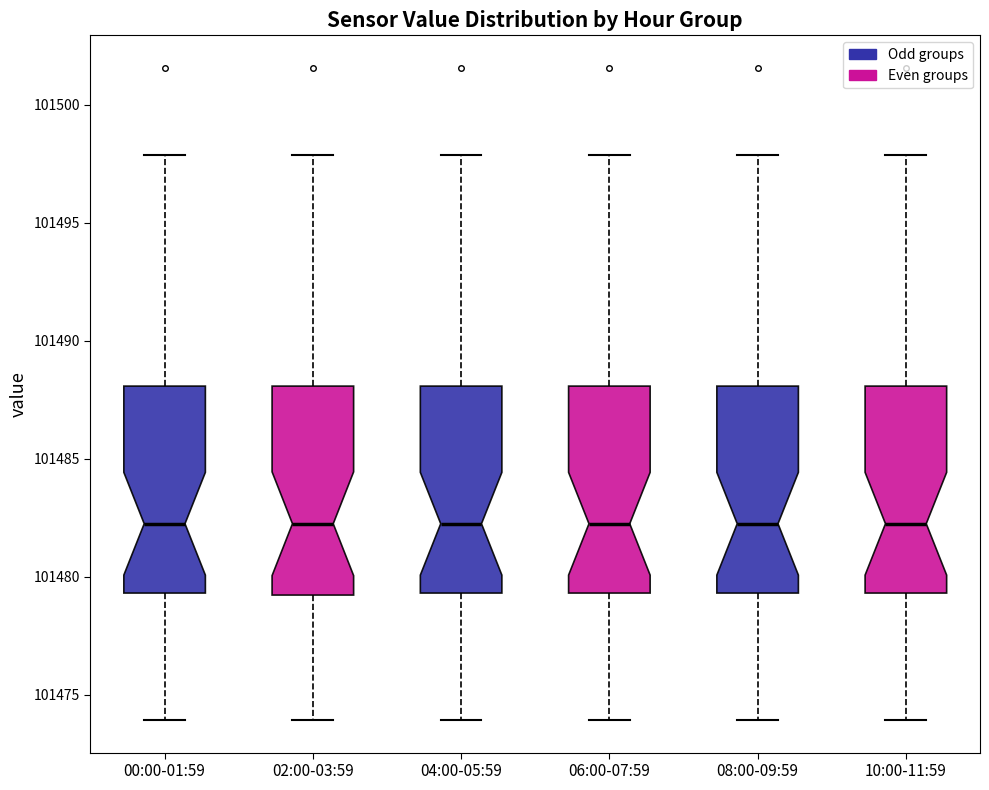

Where does the median line of the box for 00:00-01:59 sit on the y-axis? The values are not printed on the chart, so give them approximately, as read against the axis.

101482.5